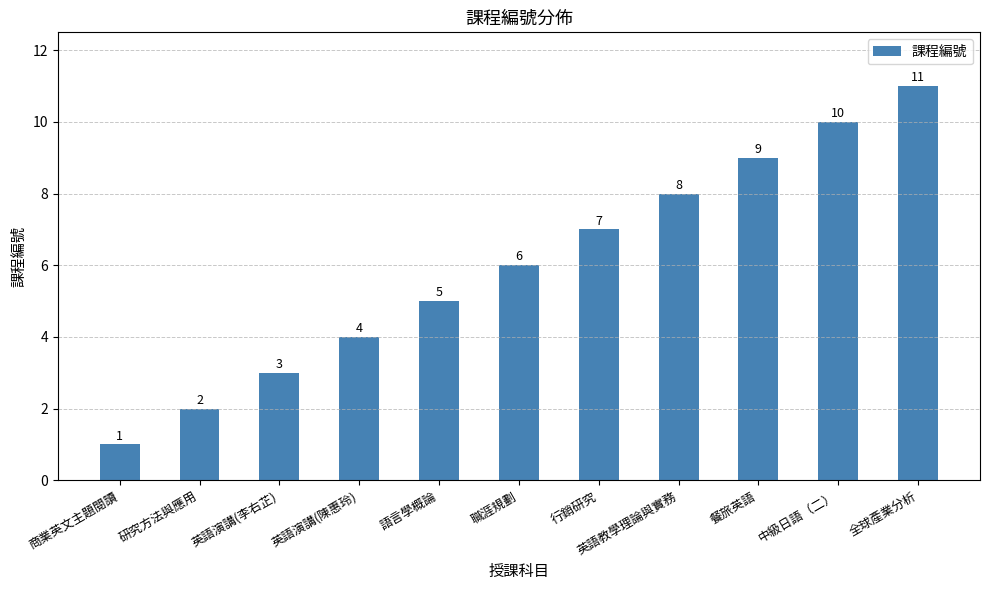

What is the difference between the values at 語言學概論 and 全球產業分析?

6